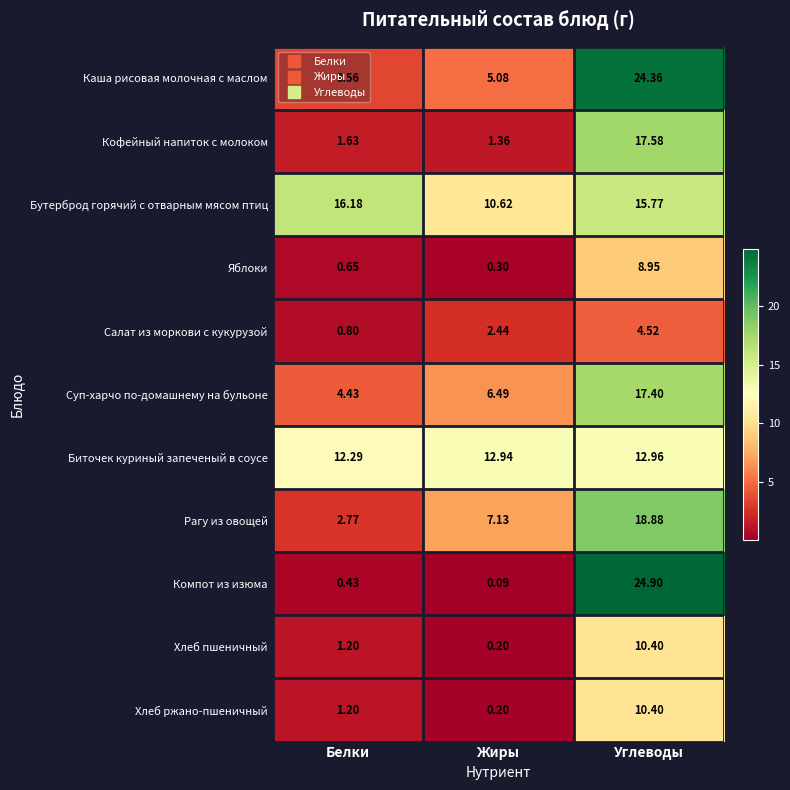

Which series has the largest range (max minus min)?

Компот из изюма